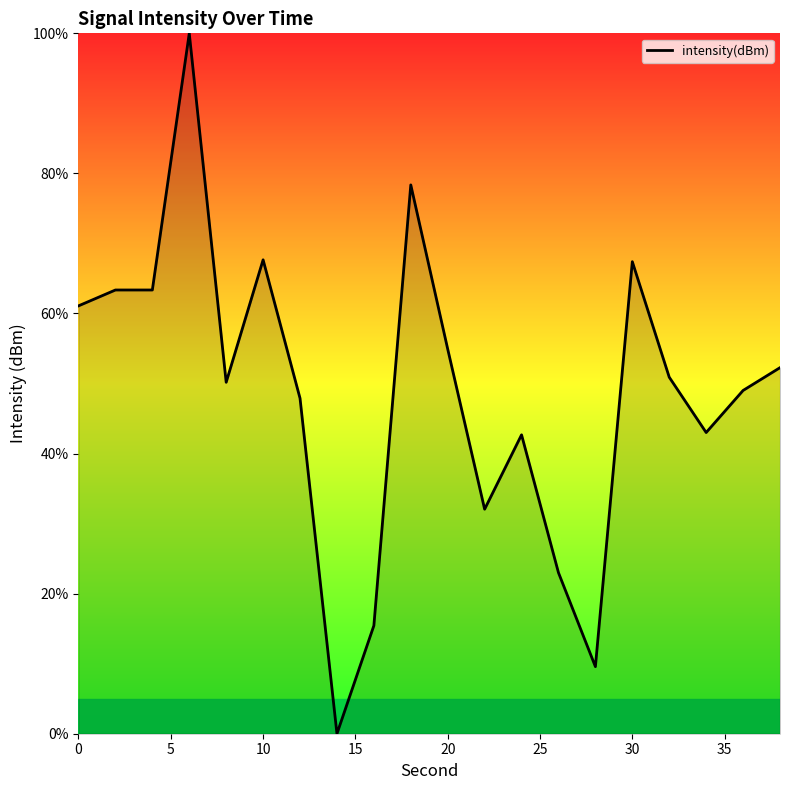

What is the maximum value shown in the chart?

100.0